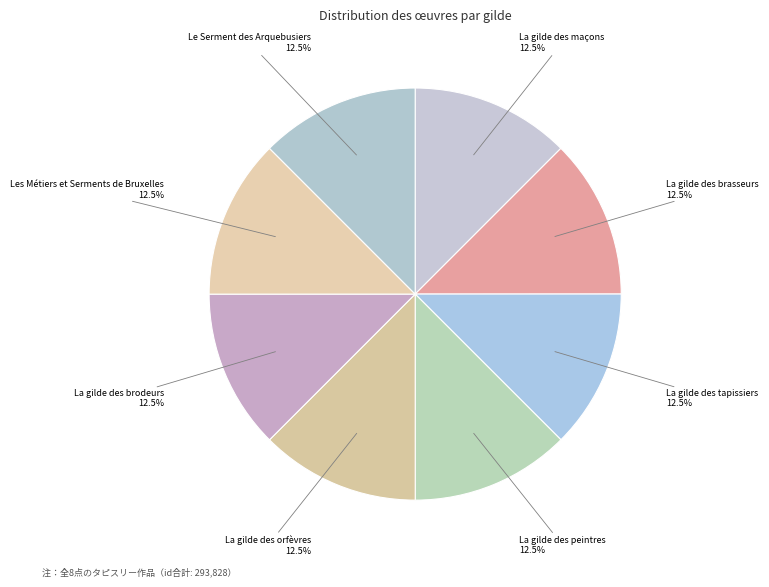

What percentage do La gilde des maçons and Le Serment des Arquebusiers together represent?

25.0%